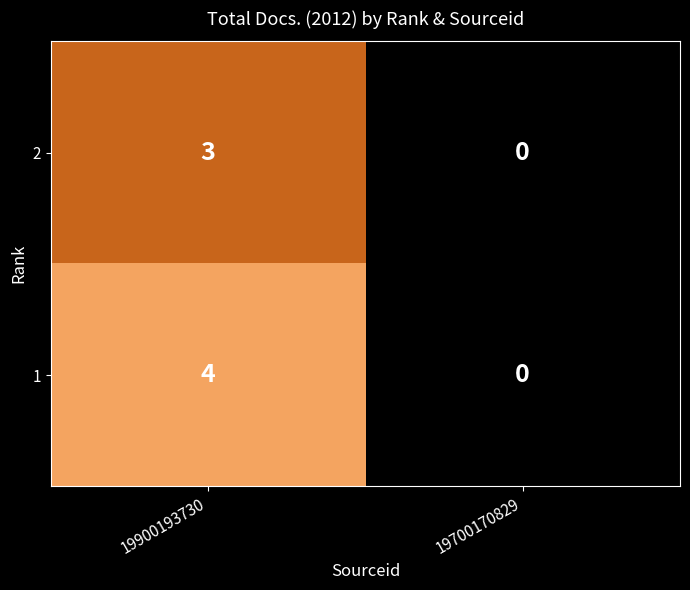

Reading left to right, transcribe all the data shown in this chart.

2: 3	0
1: 4	0